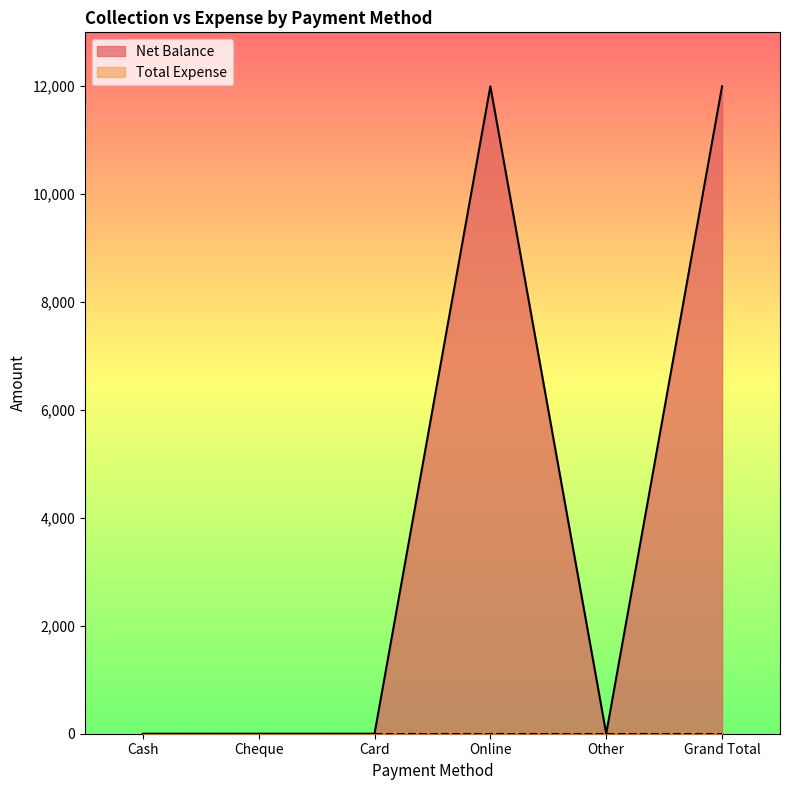

How many lines are shown in the chart?

2